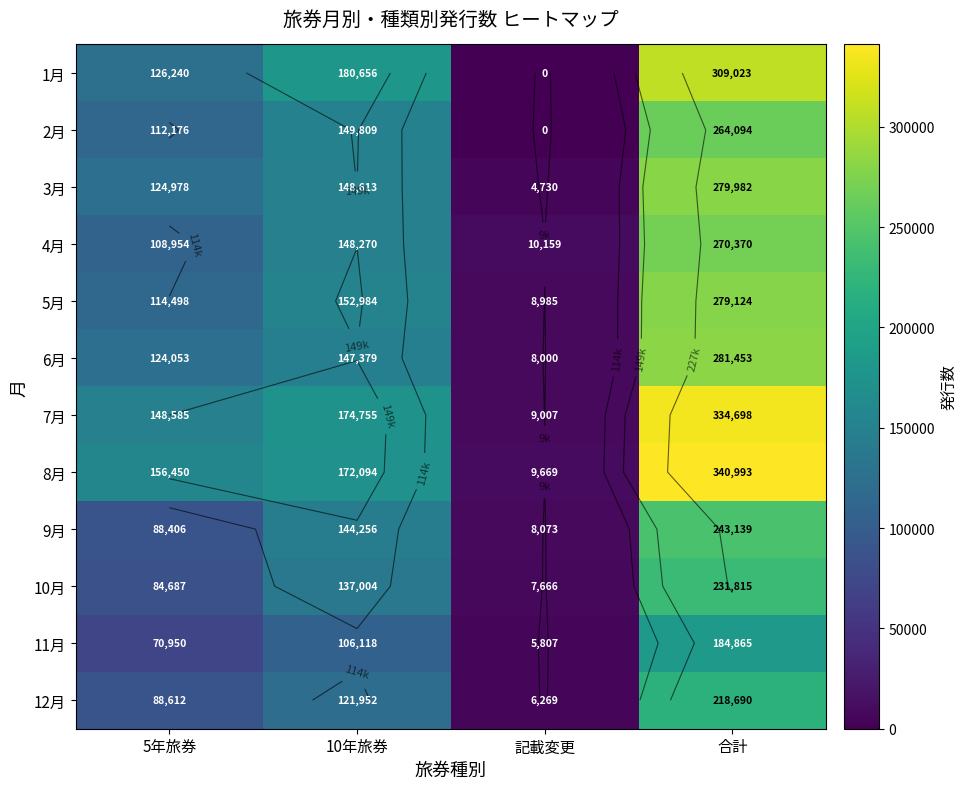

What is the sum of the 3月 values at 5年旅券 and 記載変更?

129708